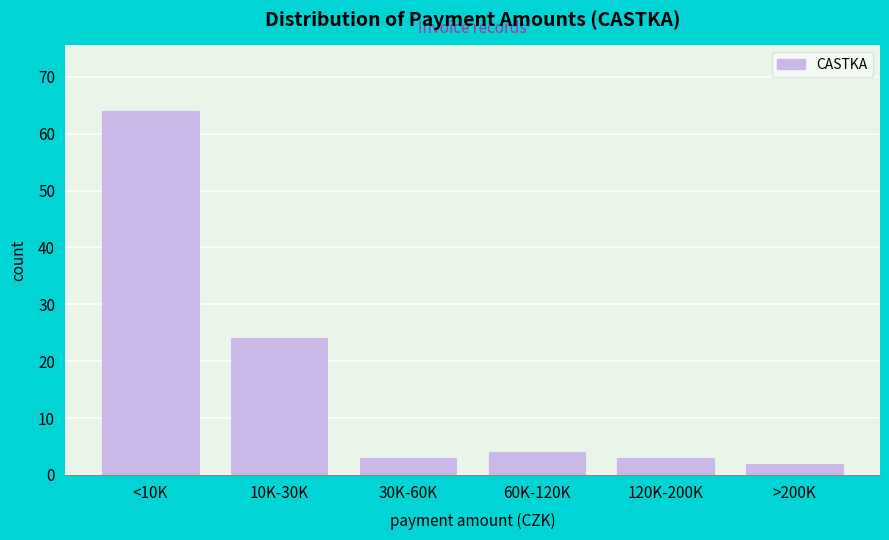

Reading left to right, transcribe all the data shown in this chart.

64	24	3	4	3	2